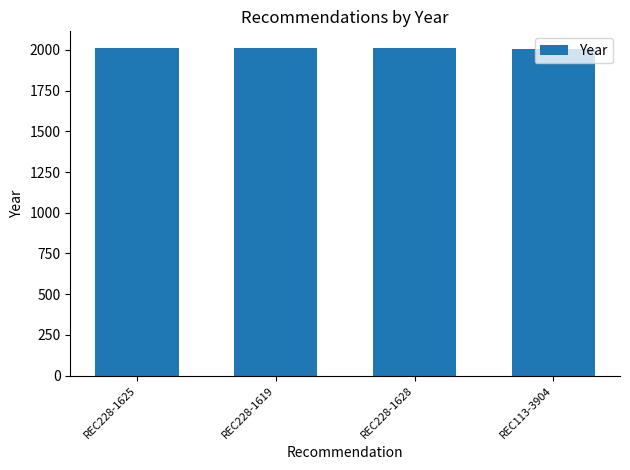

What is the change in value from REC228-1619 to REC113-3904?

-9